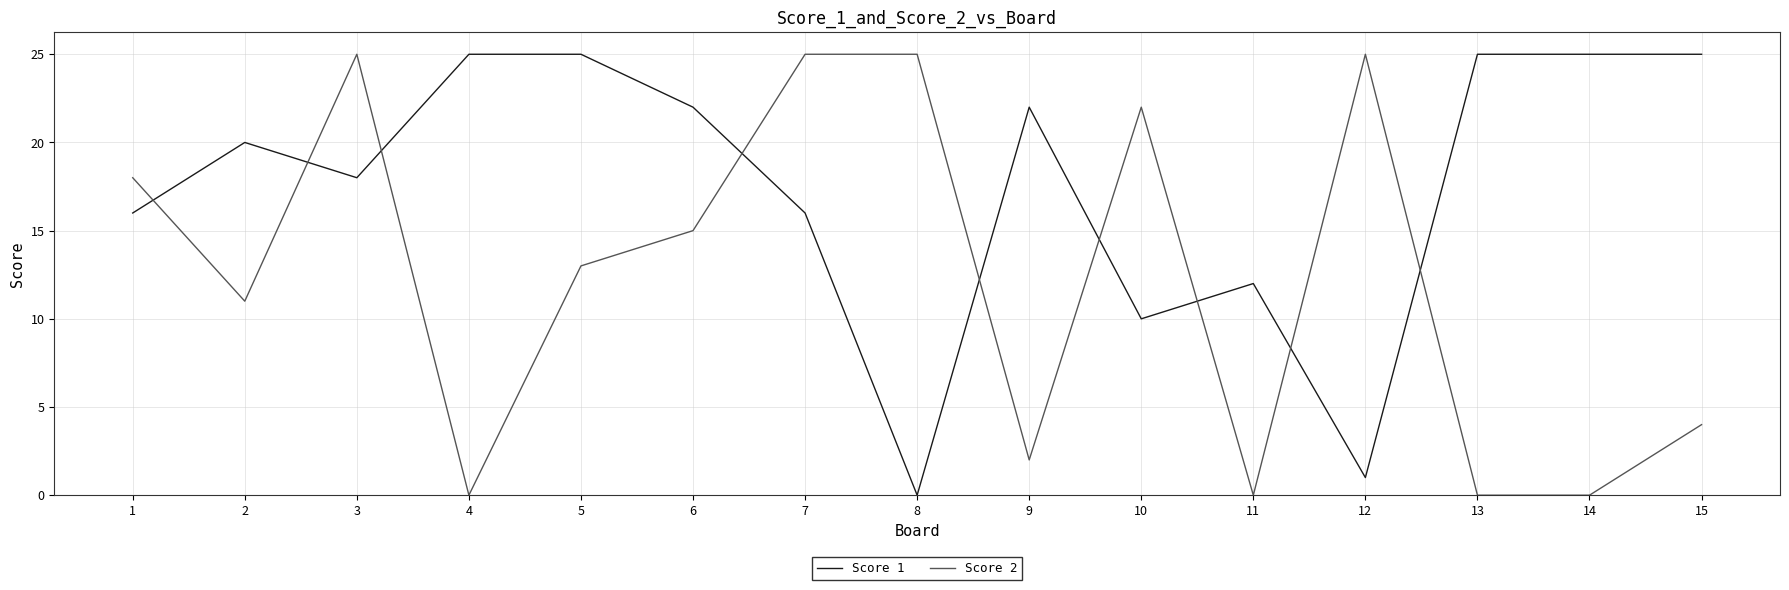

What is the difference between the highest and lowest values at 13?

25